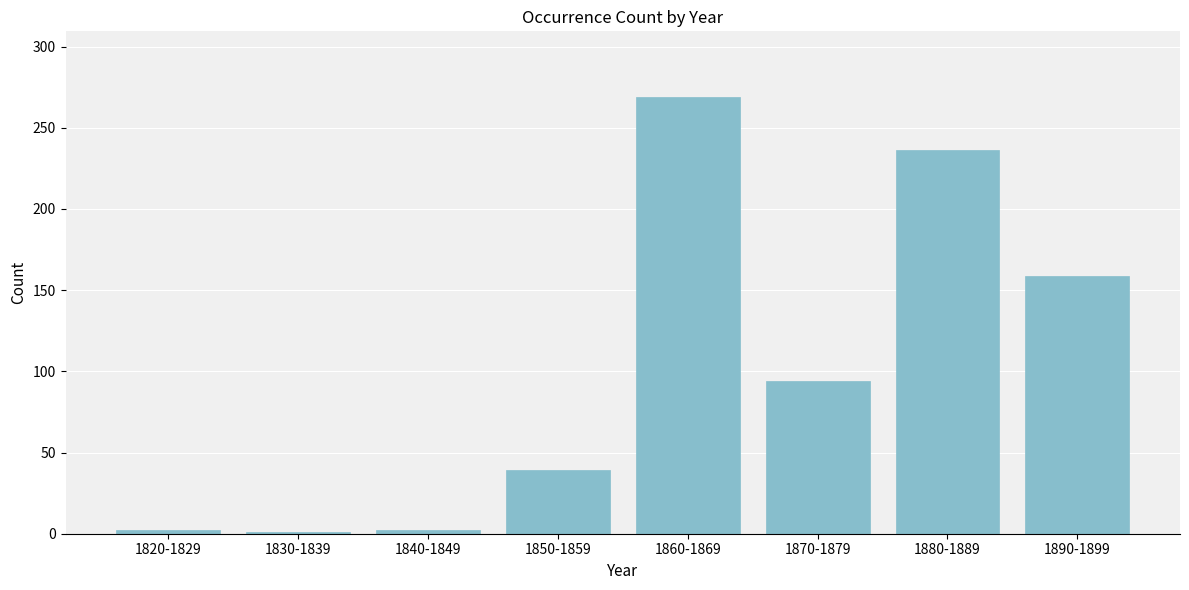

What is the label of the 5th bar from the right?

1850-1859